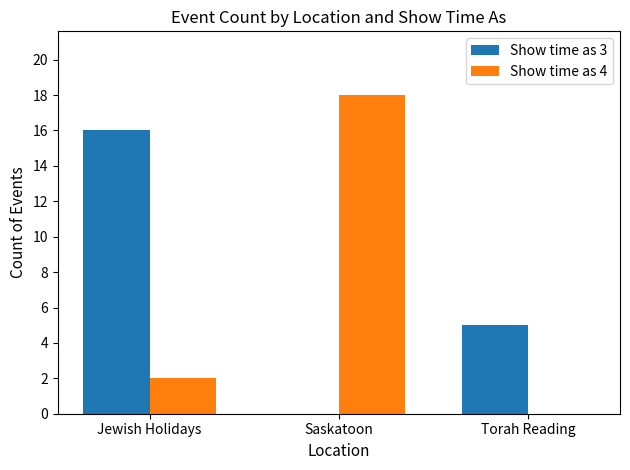

What is the sum of all Show time as 4 values?

20